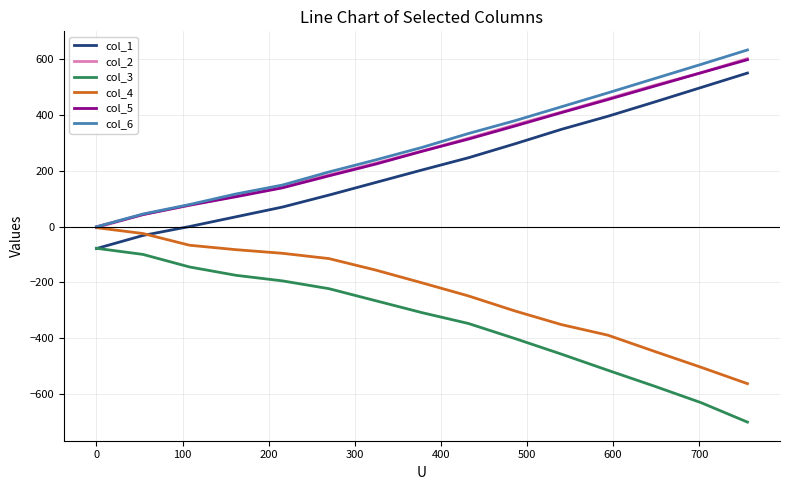

What is the maximum value shown in the chart?

634